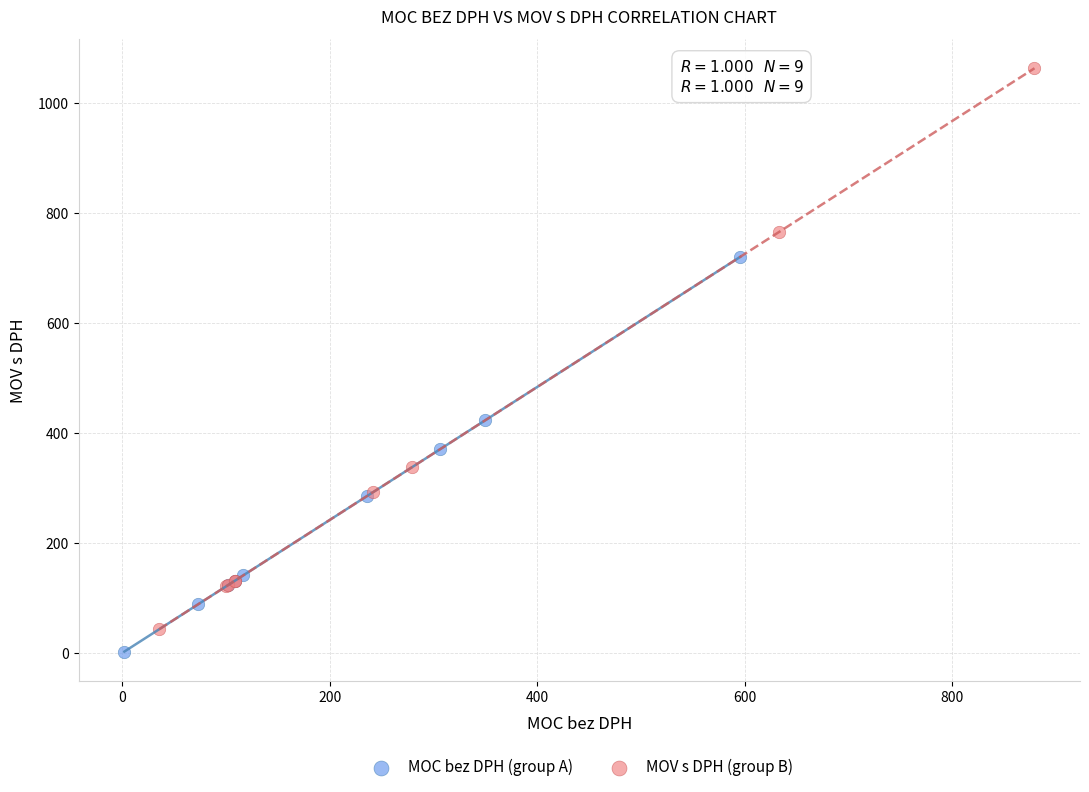

Which series has the largest Y range (max minus min)?

MOV s DPH (group B)